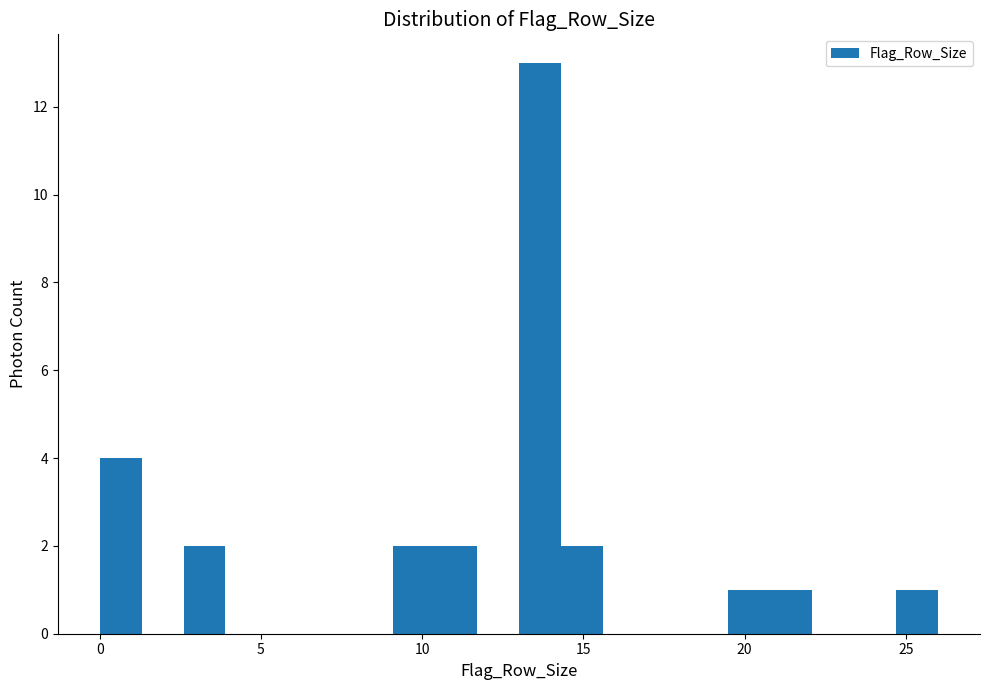

Around what value on the x-axis is the tallest bar? Give the approximate position of its centre, as read against the axis.

13.5